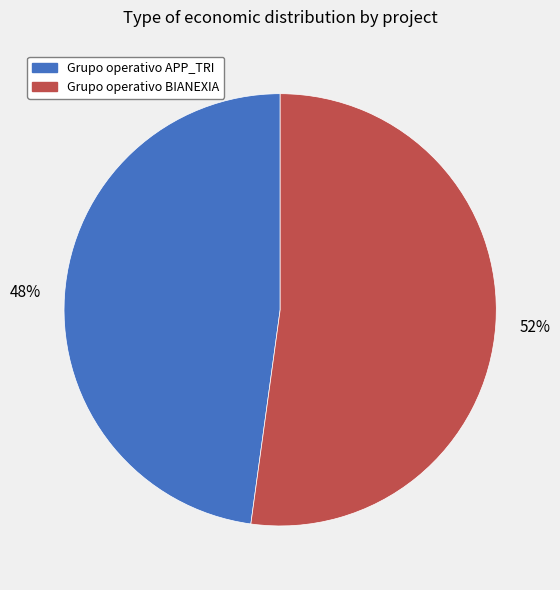

Is the sum of Grupo operativo BIANEXIA and Grupo operativo APP_TRI greater than half?

Yes